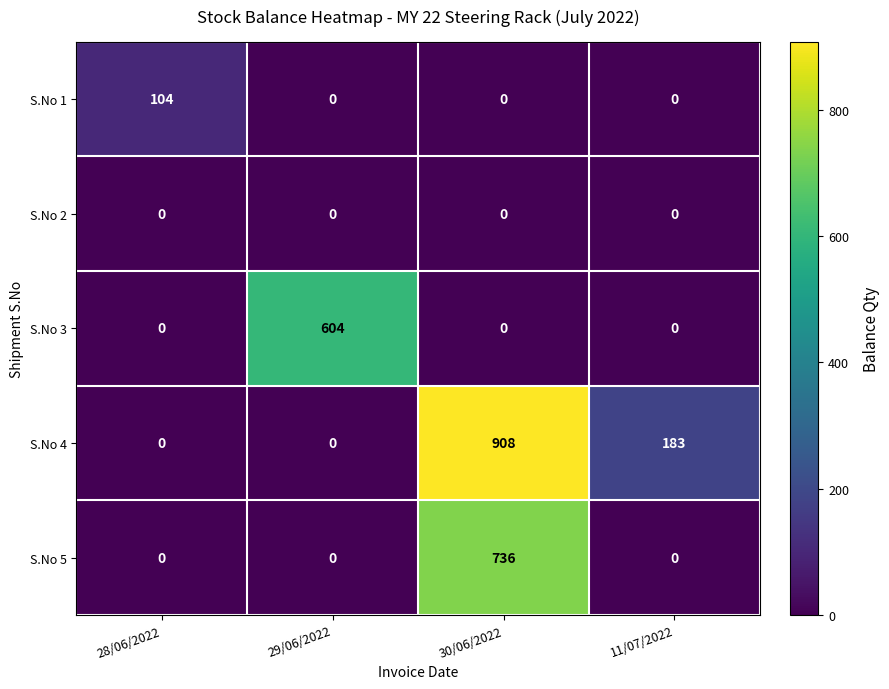

What is the total value across all series at 28/06/2022?

104